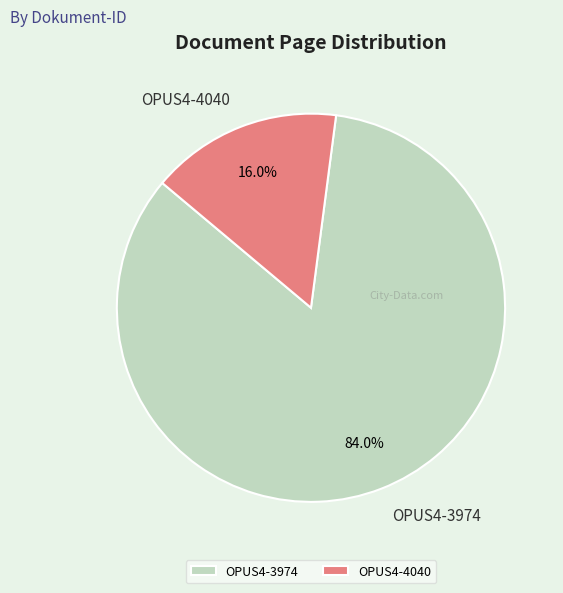

To the nearest percent, what is the average slice percentage?

50%